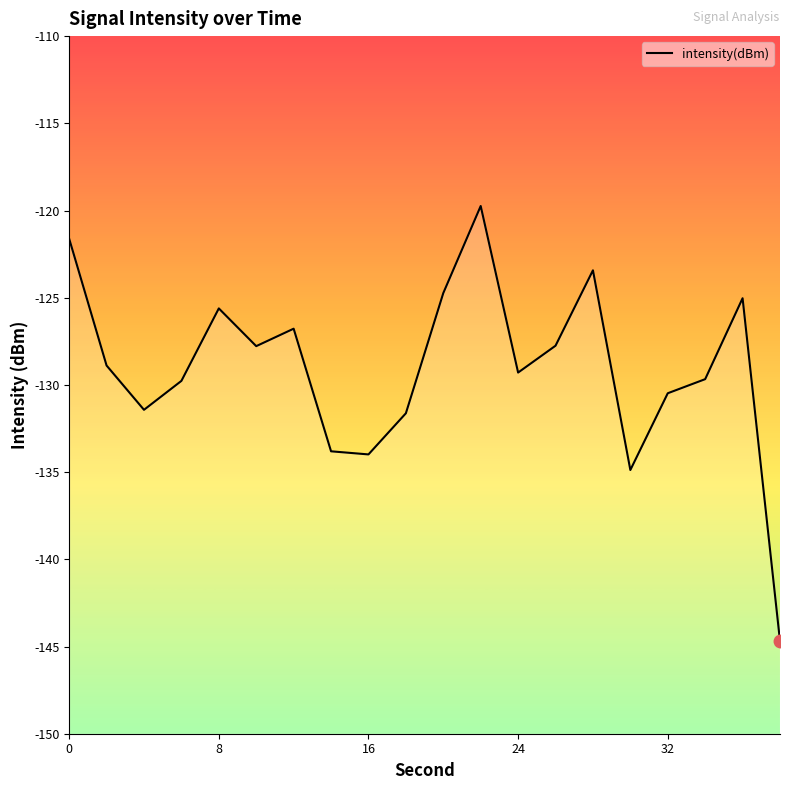

At which category does the chart reach its peak across all series?

22